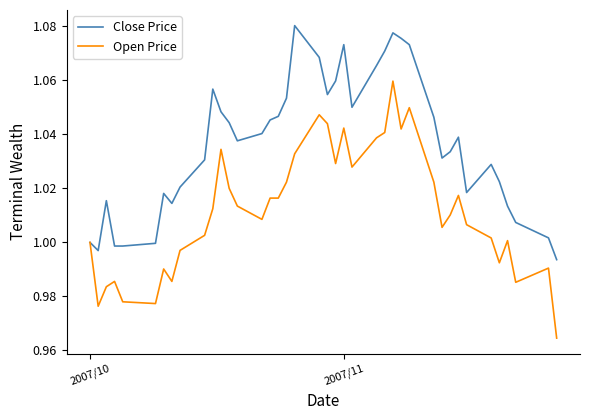

Which series has the widest spread of values?

Open Price